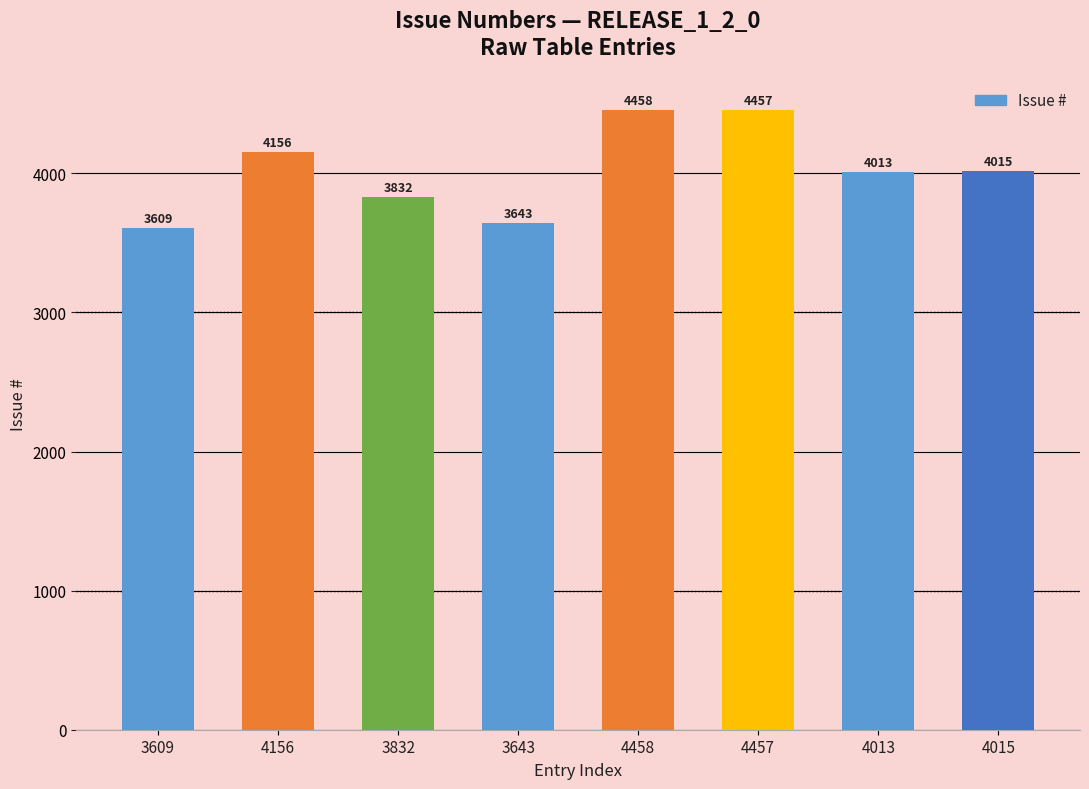

What is the sum of all values?

32183